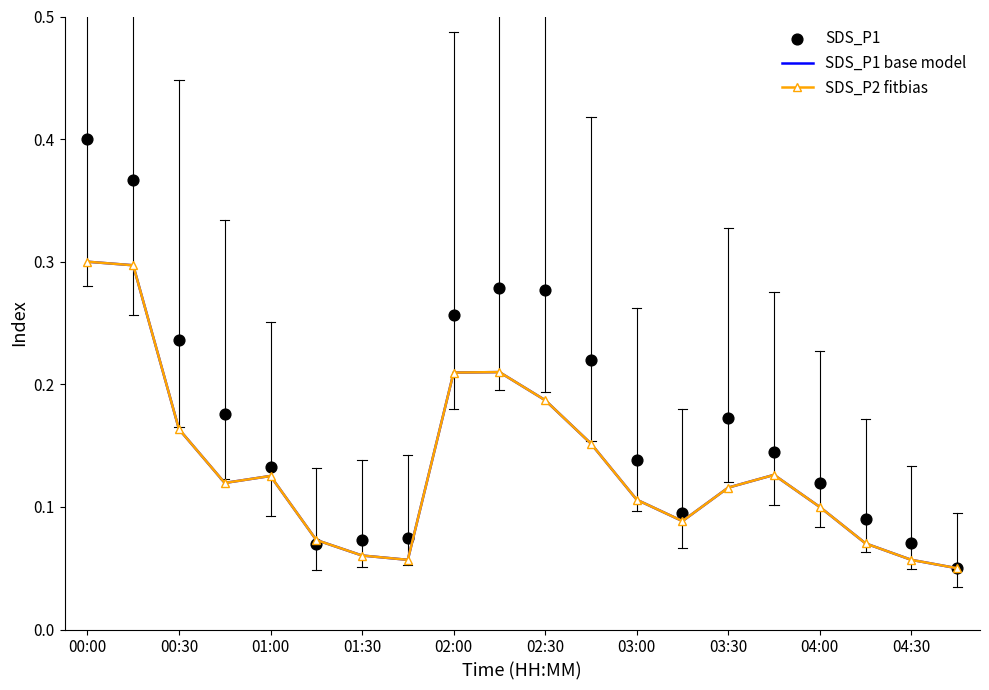

What are all the series names shown in the legend?

SDS_P1 base model, SDS_P2 fitbias, SDS_P1